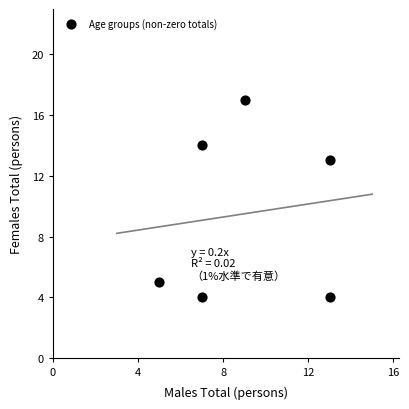

What Y value in the scatter plot is closest to 10?

13